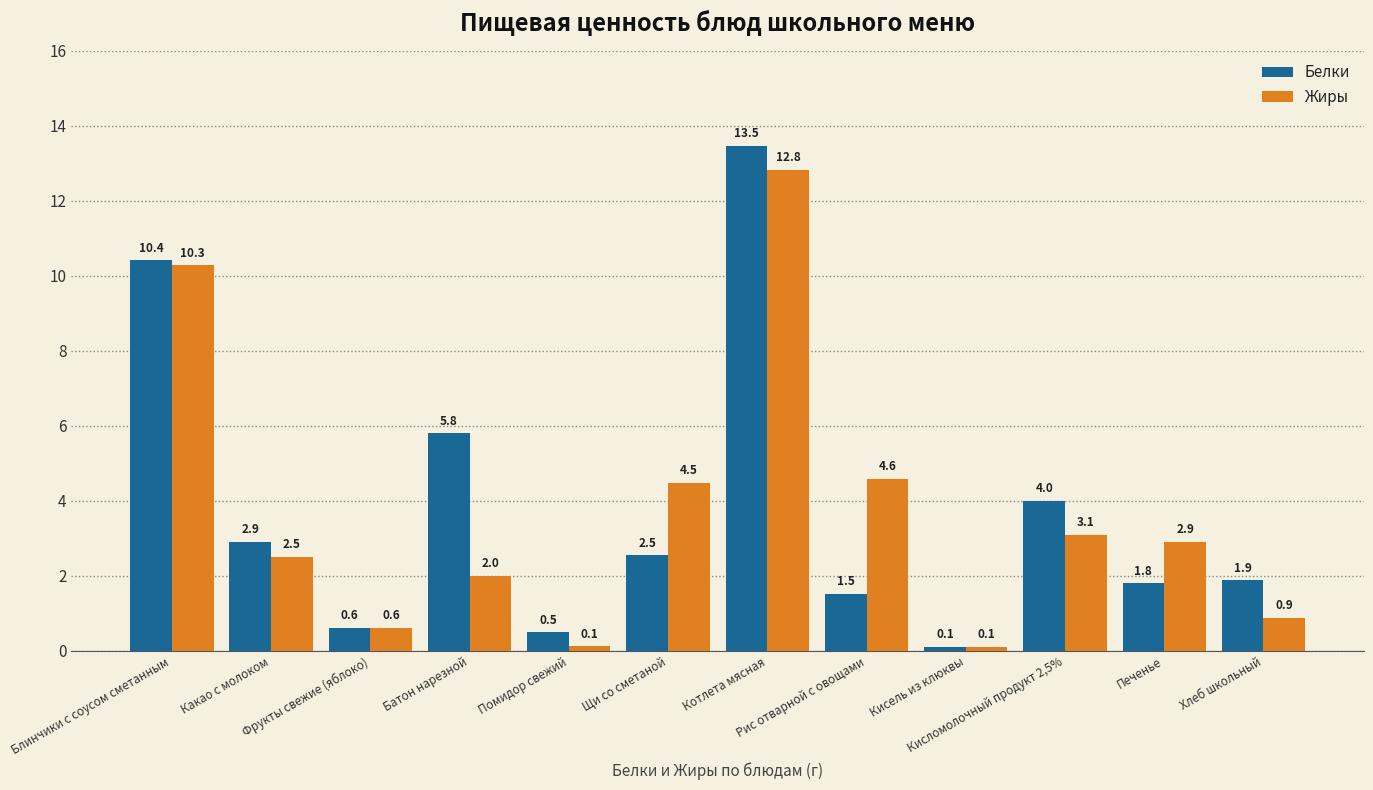

List the labels in order of Белки value, largest first.

Котлета мясная, Блинчики с соусом сметанным, Батон нарезной, Кисломолочный продукт 2,5%, Какао с молоком, Щи со сметаной, Хлеб школьный, Печенье, Рис отварной с овощами, Фрукты свежие (яблоко), Помидор свежий, Кисель из клюквы